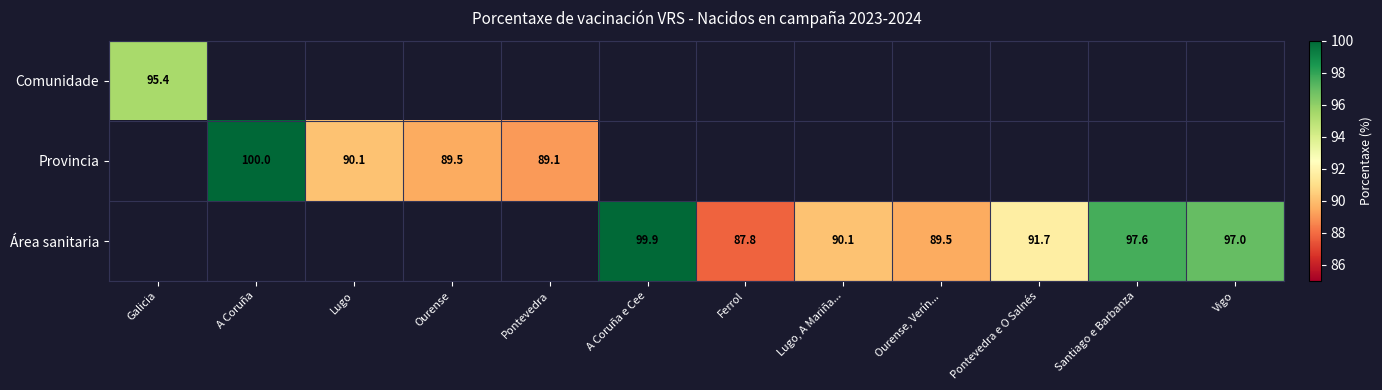

The value of Provincia at Lugo is 90.1. True or false?

True